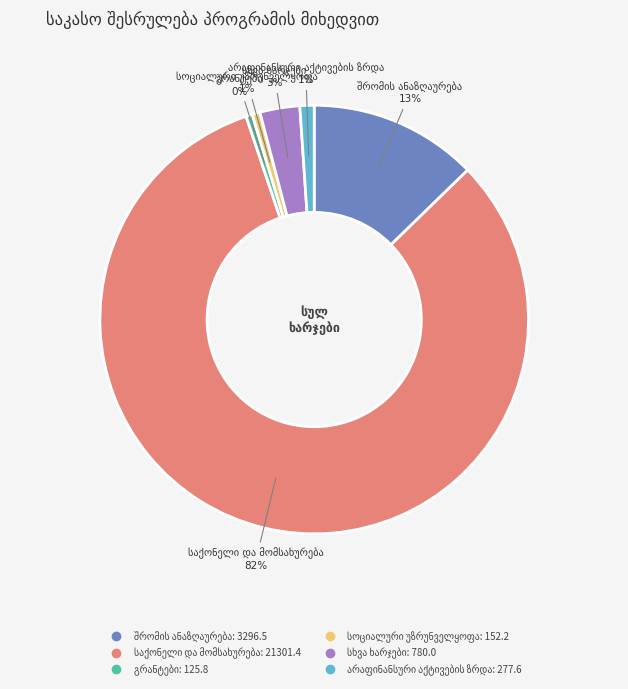

To the nearest percent, what is the difference between the largest and smallest slice percentages?

82%